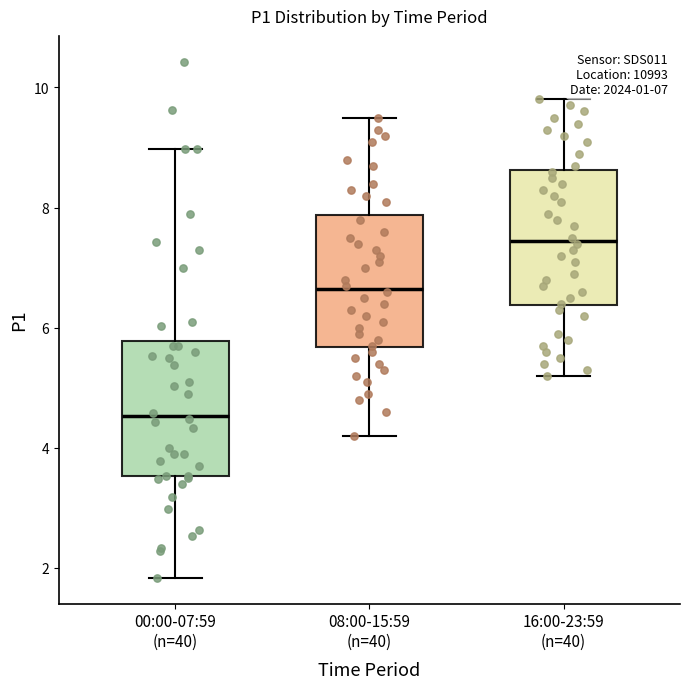

Which box's median line is the lowest?

00:00-07:59 (n=40)